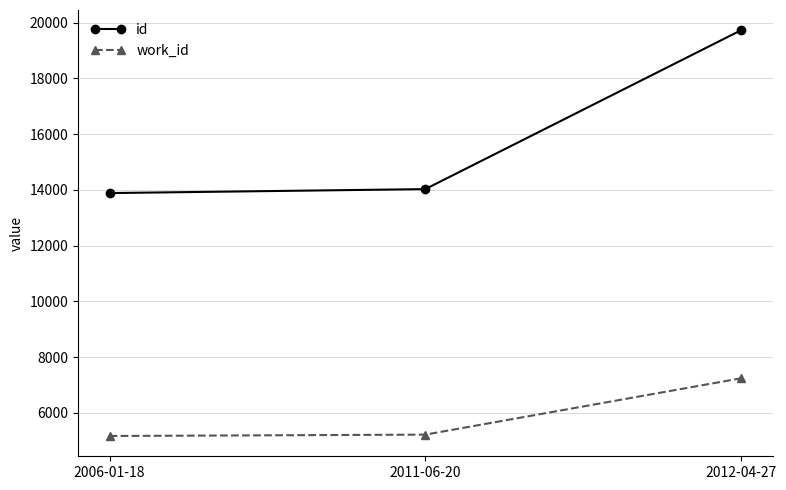

How many distinct data groups are displayed?

2